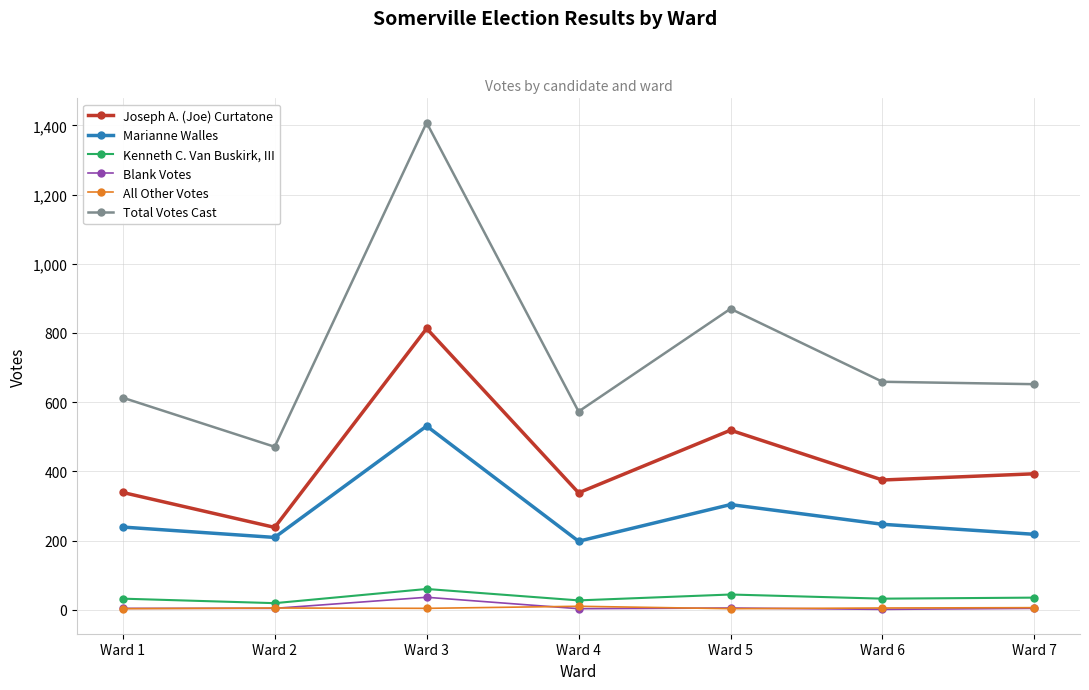

True or false: Joseph A. (Joe) Curtatone has more than 0 interior local peaks.

True